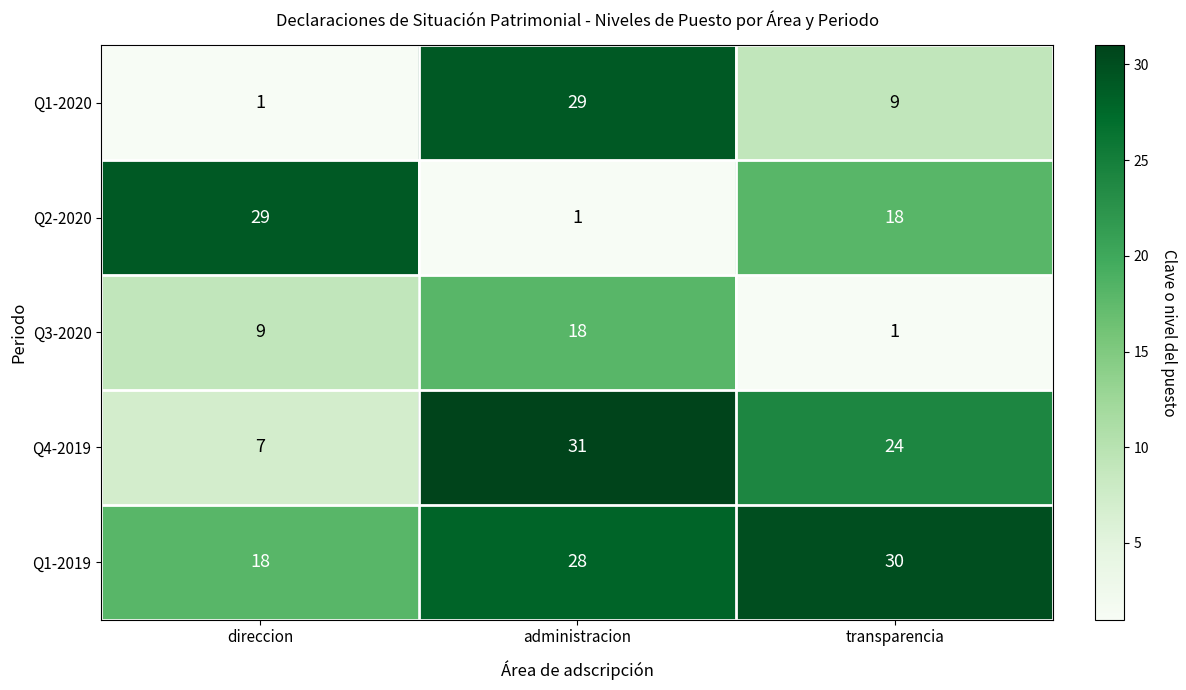

True or false: Q3-2020 has a value of 2 at transparencia.

False